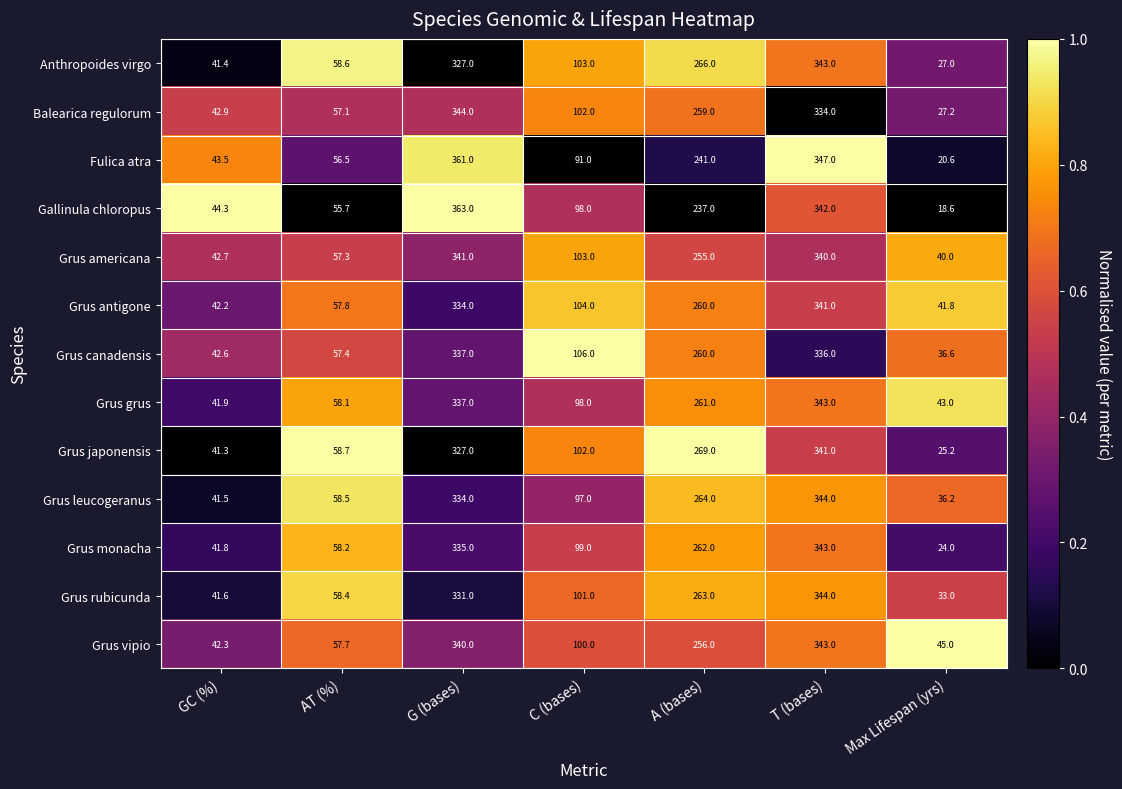

The Grus grus series shows 58.1 at AT (%). True or false?

True